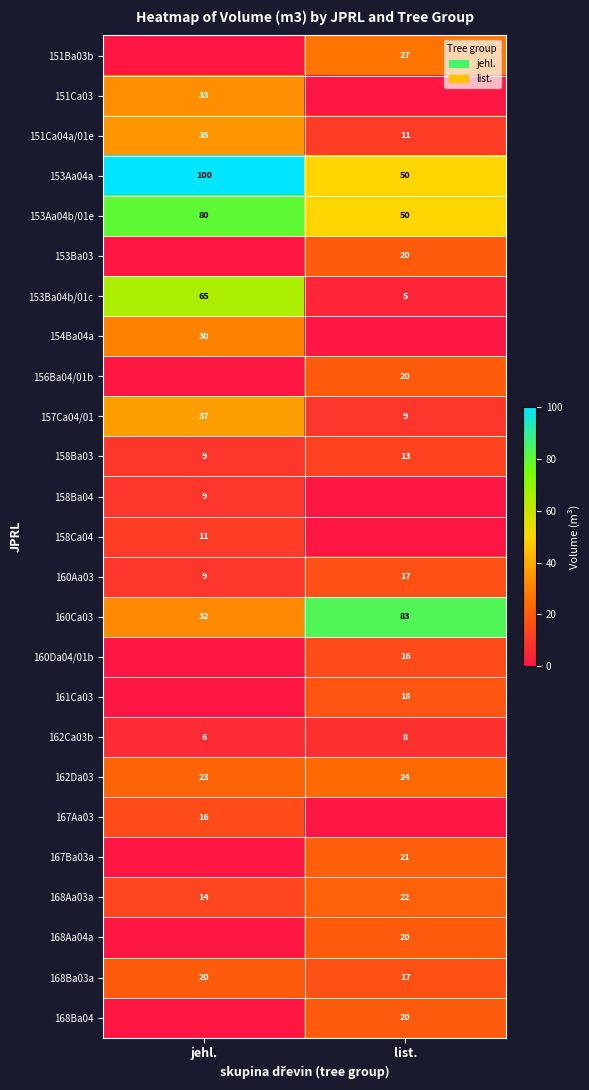

What is the difference between the highest and lowest values at jehl.?

100